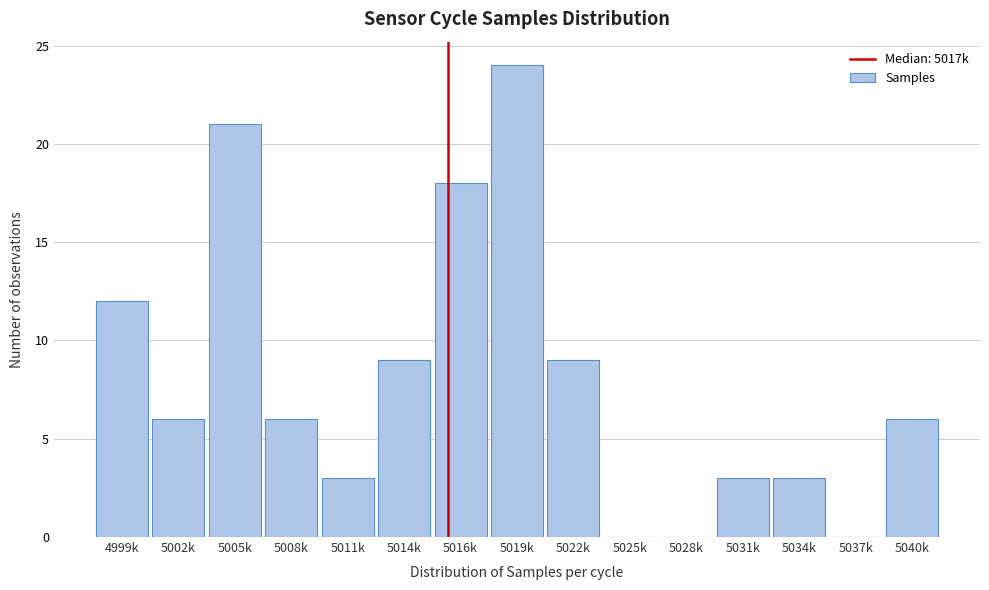

Reading right to left, list all the values displayed in this chart.

5040k=6	5037k=0	5034k=3	5031k=3	5028k=0	5025k=0	5022k=9	5019k=24	5016k=18	5014k=9	5011k=3	5008k=6	5005k=21	5002k=6	4999k=12